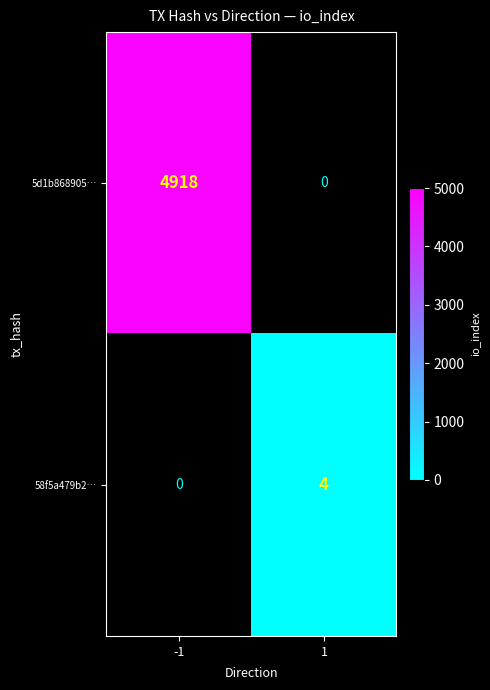

True or false: 5d1b868905… has a value of 4918 at -1.

True